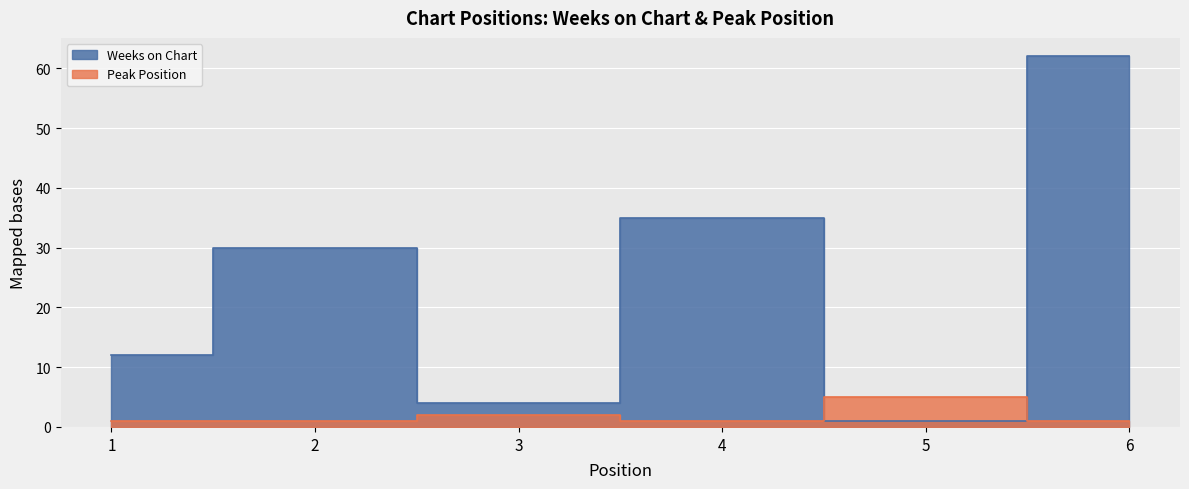

What is the value of the Peak Position point at the 2nd from the left?

1